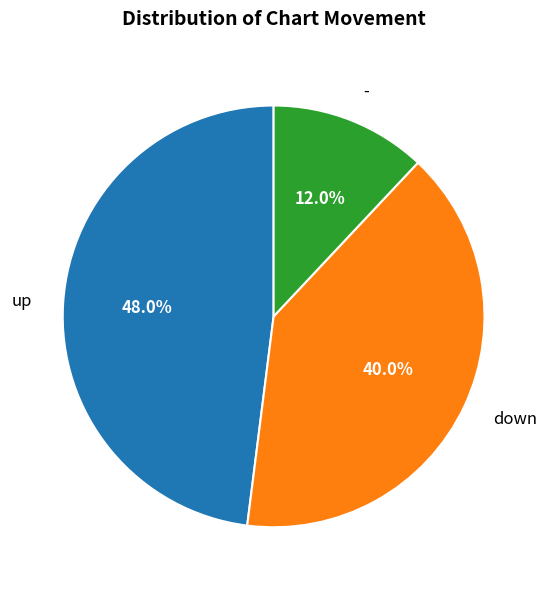

Is there a majority slice in this chart?

No